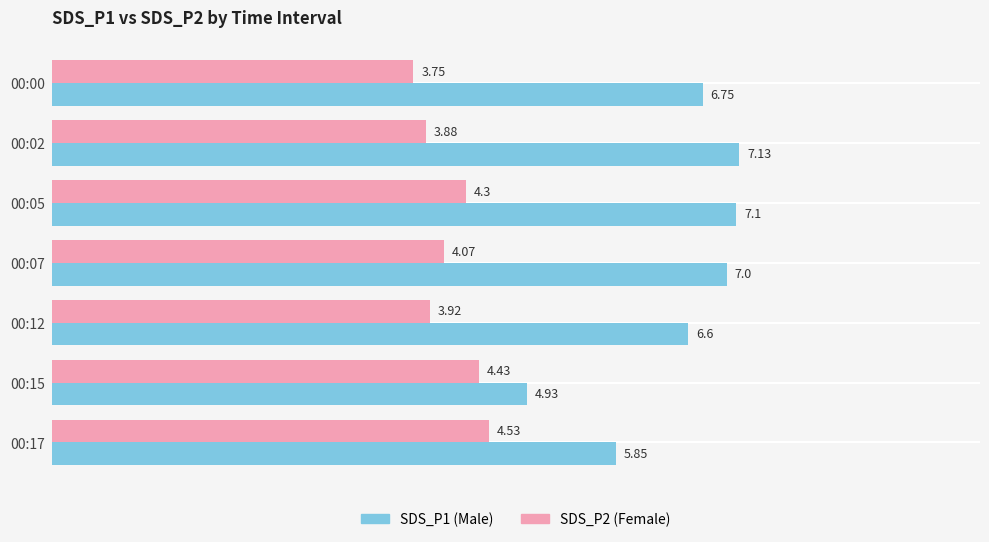

Rank the series at 00:00 from highest to lowest value.

SDS_P1 (Male), SDS_P2 (Female)